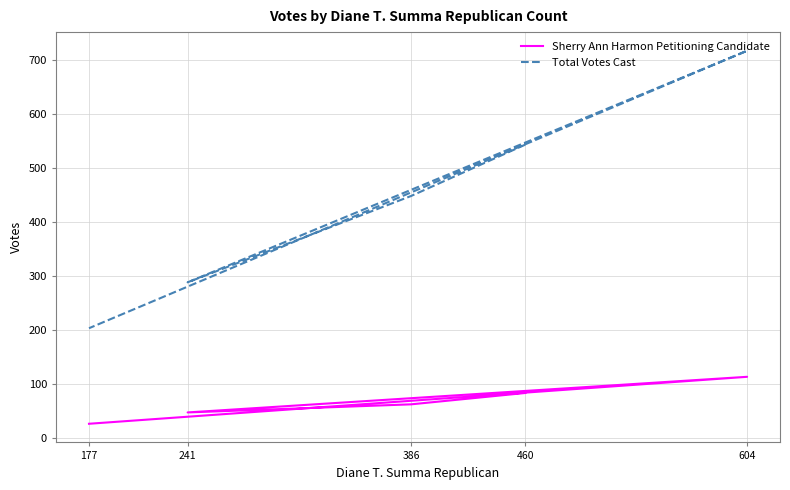

True or false: Total Votes Cast and Sherry Ann Harmon Petitioning Candidate intersect in this chart.

False